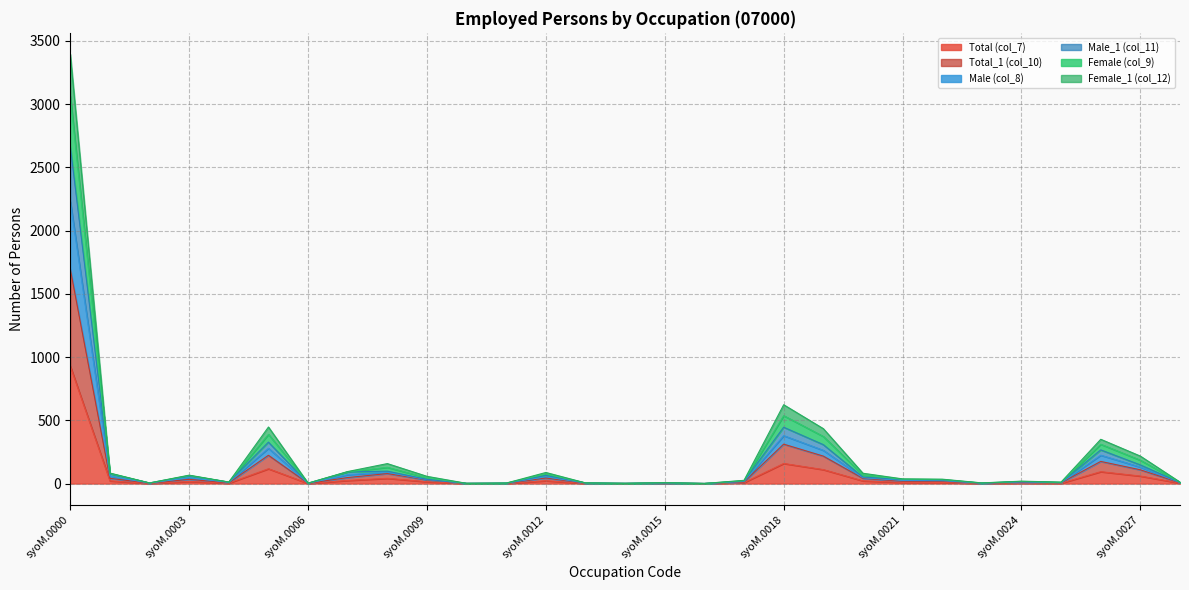

True or false: Female (col_9) and Total_1 (col_10) intersect in this chart.

False